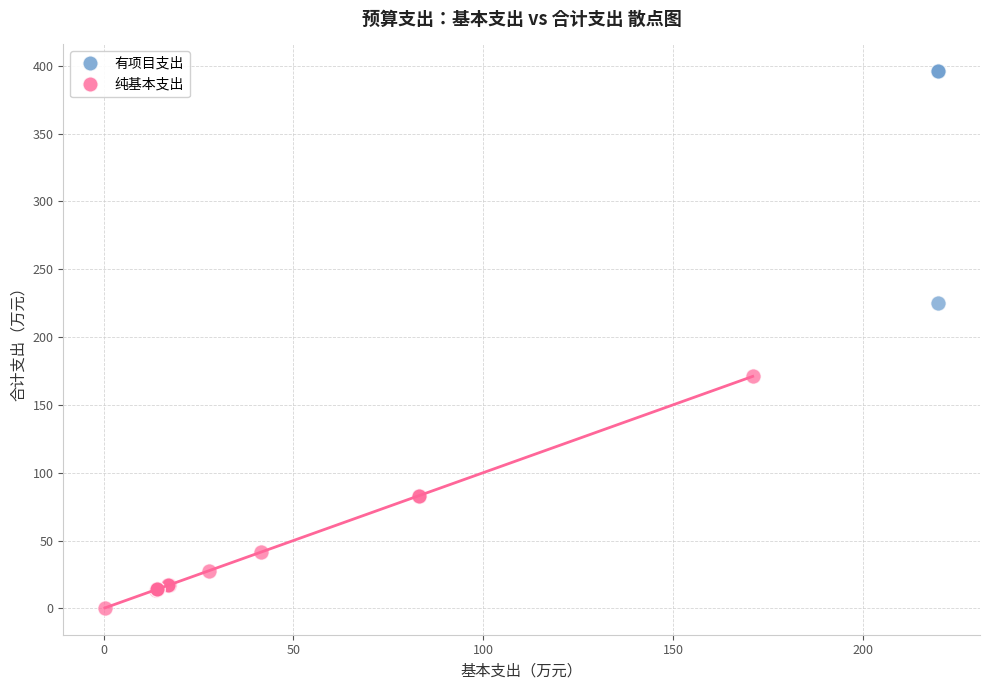

Which series reaches the maximum Y coordinate?

有项目支出